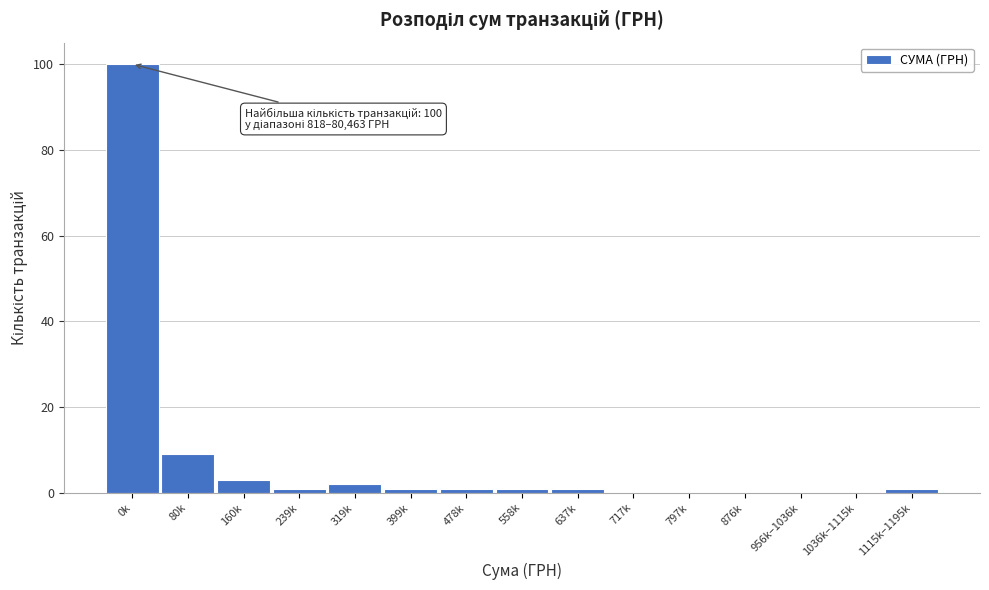

Reading right to left, list all the values displayed in this chart.

1115k–1195k=1	1036k–1115k=0	956k–1036k=0	876k=0	797k=0	717k=0	637k=1	558k=1	478k=1	399k=1	319k=2	239k=1	160k=3	80k=9	0k=100